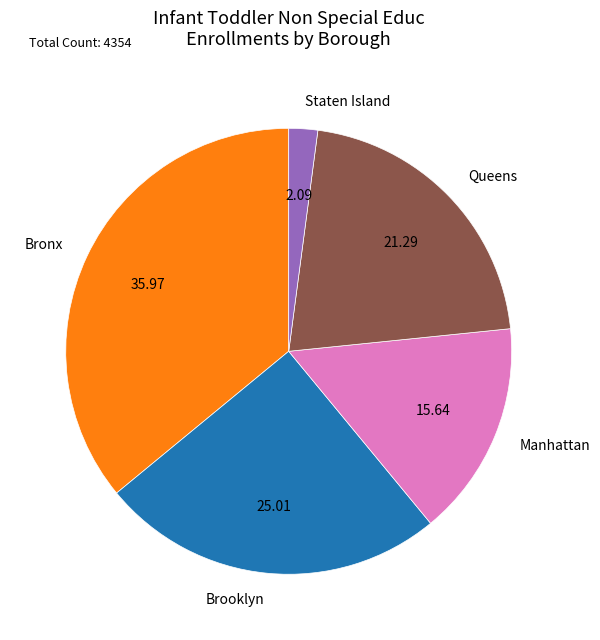

Combined, do Bronx and Manhattan account for over 50%?

Yes